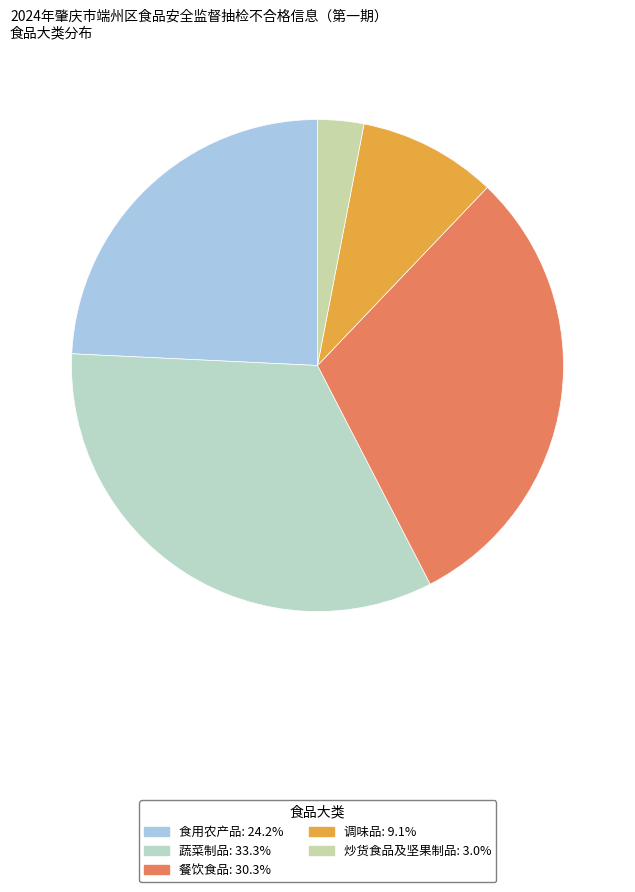

Which category has the biggest portion of the pie?

蔬菜制品